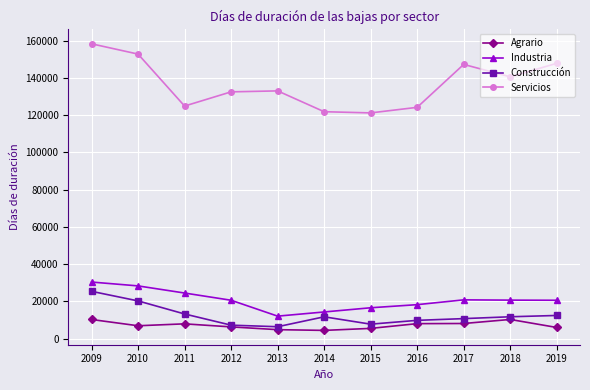

What is the difference between the second highest and minimum values in the Construcción series?

13871